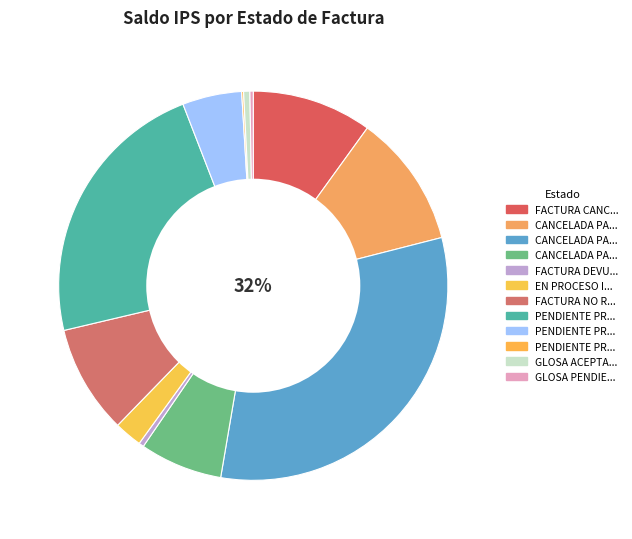

How many slices are in this pie chart?

12